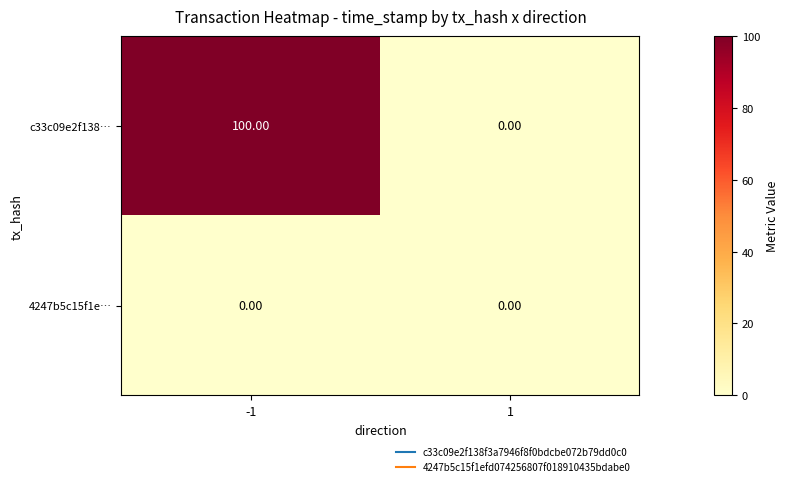

Which series has the largest total across all categories?

c33c09e2f138…